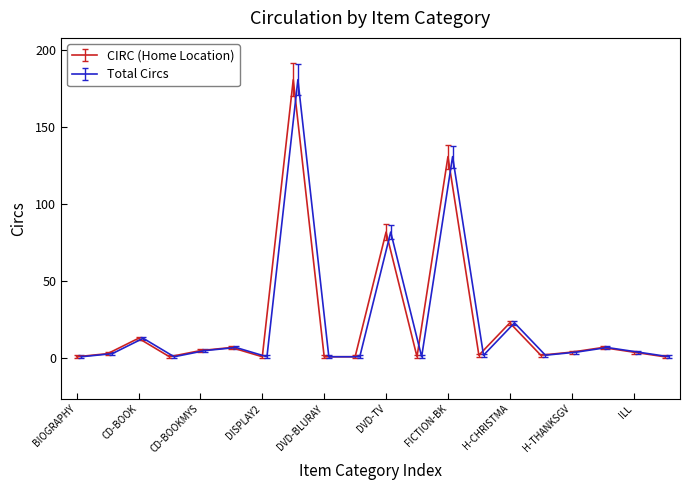

What is the value of the Total point at the 20th from the left?

1